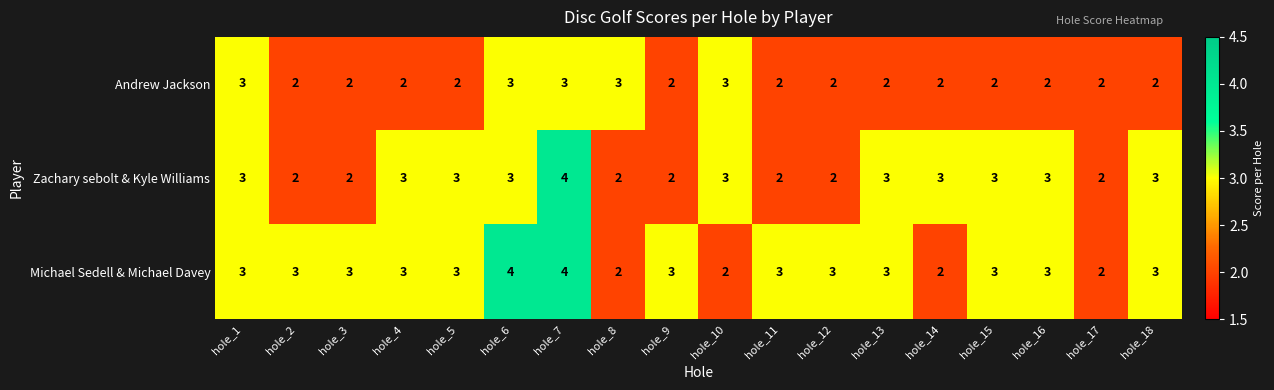

What is the difference between the highest and lowest values at hole_14?

1